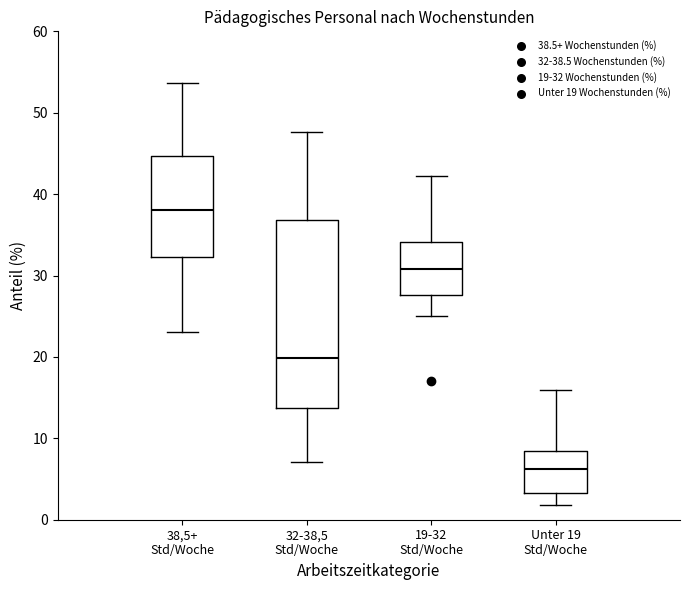

Where is the upper edge of the box for Unter 19 Std/Woche on the y-axis? The values are not printed on the chart, so give them approximately, as read against the axis.

8